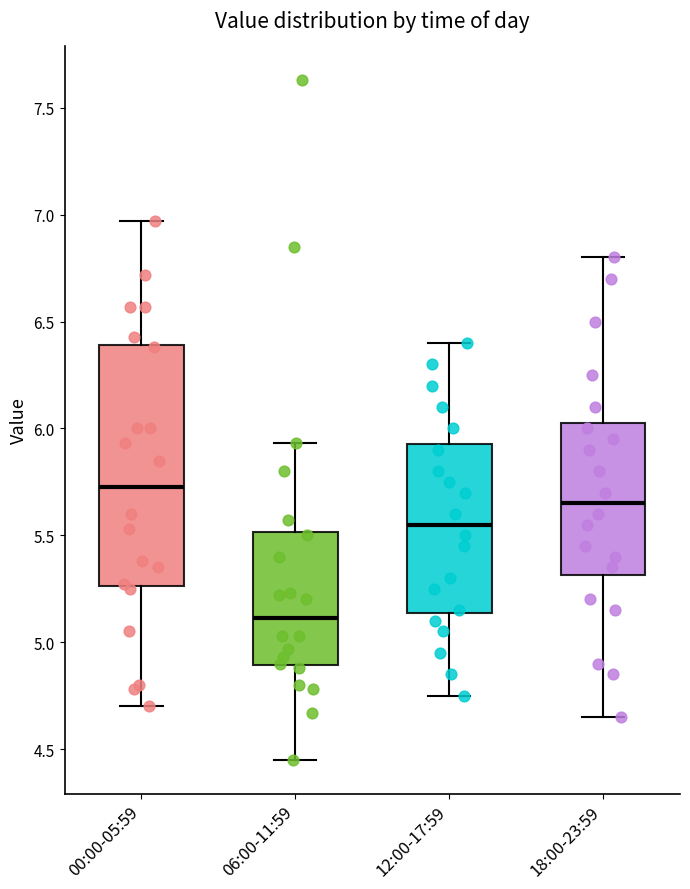

Where is the lower edge of the box for 18:00-23:59 on the y-axis? The values are not printed on the chart, so give them approximately, as read against the axis.

5.30